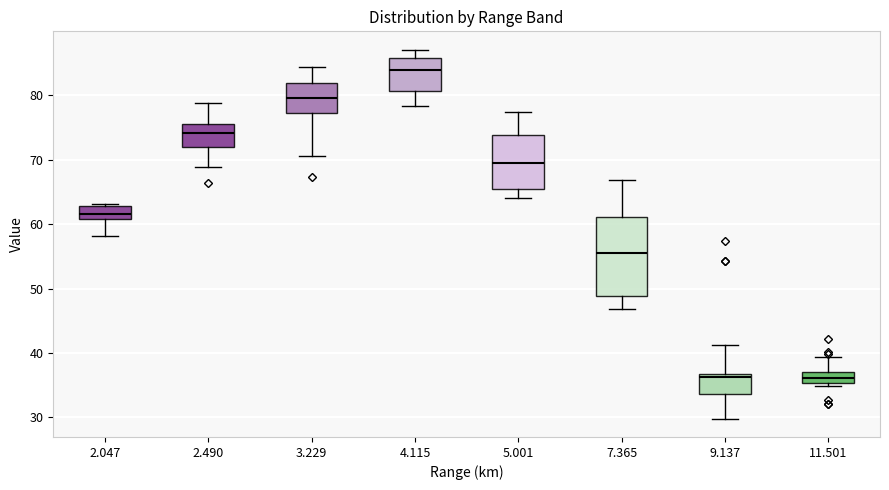

Reading left to right, transcribe this box plot: for each box, give where its median line is, the range the box spans, and where its two whiskers end, as read against the y-axis. The values are not printed on the chart, so give them approximately, as read against the axis.

2.047: median 62, box 61 to 63, whiskers 58 to 63
2.490: median 74, box 72 to 76, whiskers 69 to 79
3.229: median 80, box 77 to 82, whiskers 71 to 84
4.115: median 84, box 81 to 86, whiskers 78 to 87
5.001: median 70, box 65 to 74, whiskers 64 to 78
7.365: median 55, box 49 to 61, whiskers 47 to 67
9.137: median 36, box 34 to 37, whiskers 30 to 41
11.501: median 36, box 35 to 37, whiskers 35 (just below the box's lower edge) to 39